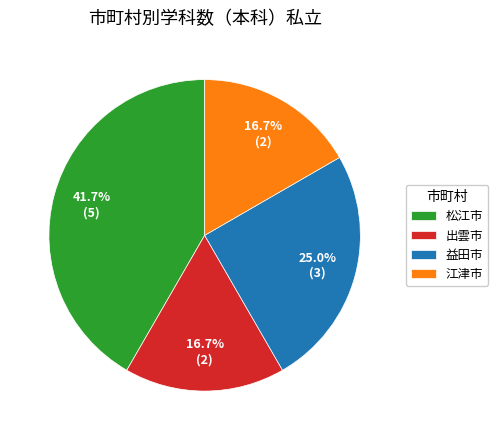

How many segments does this pie chart have?

4